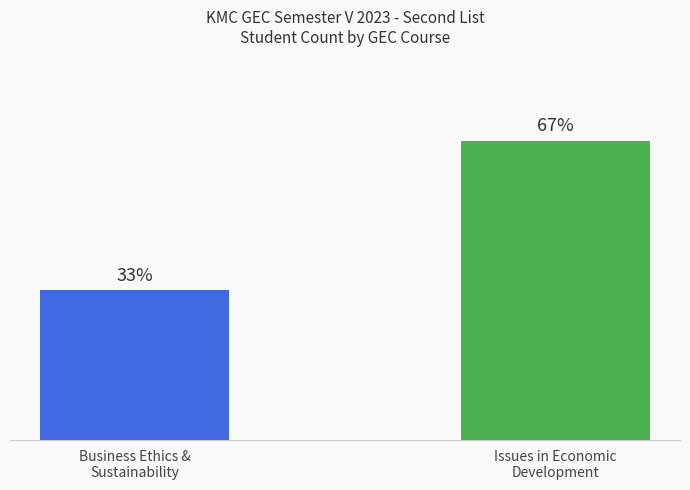

Are the bars grouped side by side (vs. stacked)?

Yes